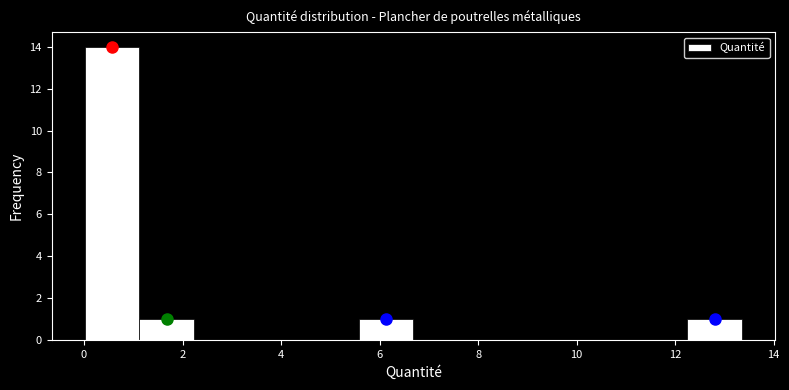

What is the height of the bar covering 5.6 to 6.6 on the x-axis? Neither the bar edges nor the heights are printed on the chart, so give them approximately, as read against the axes.

1